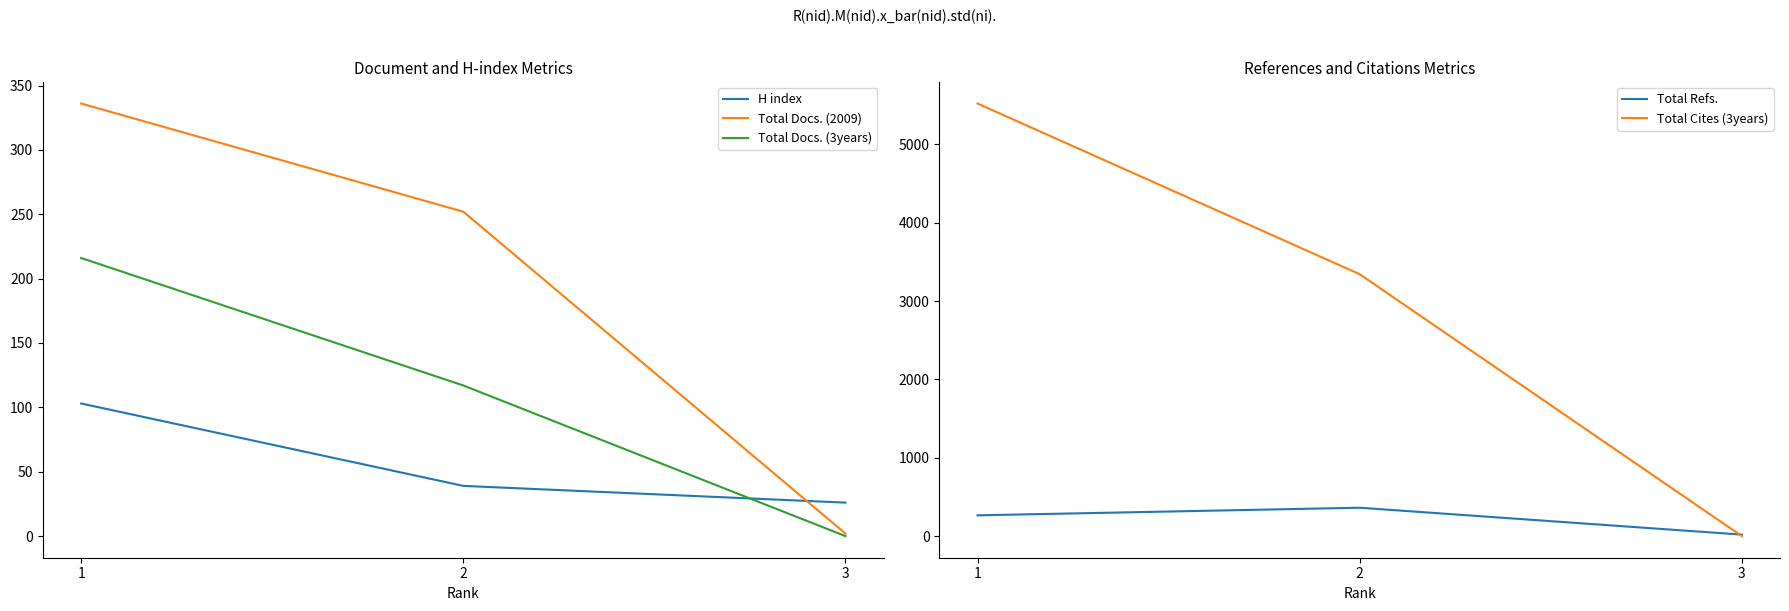

What is the difference between the highest and lowest values at 1?

5417